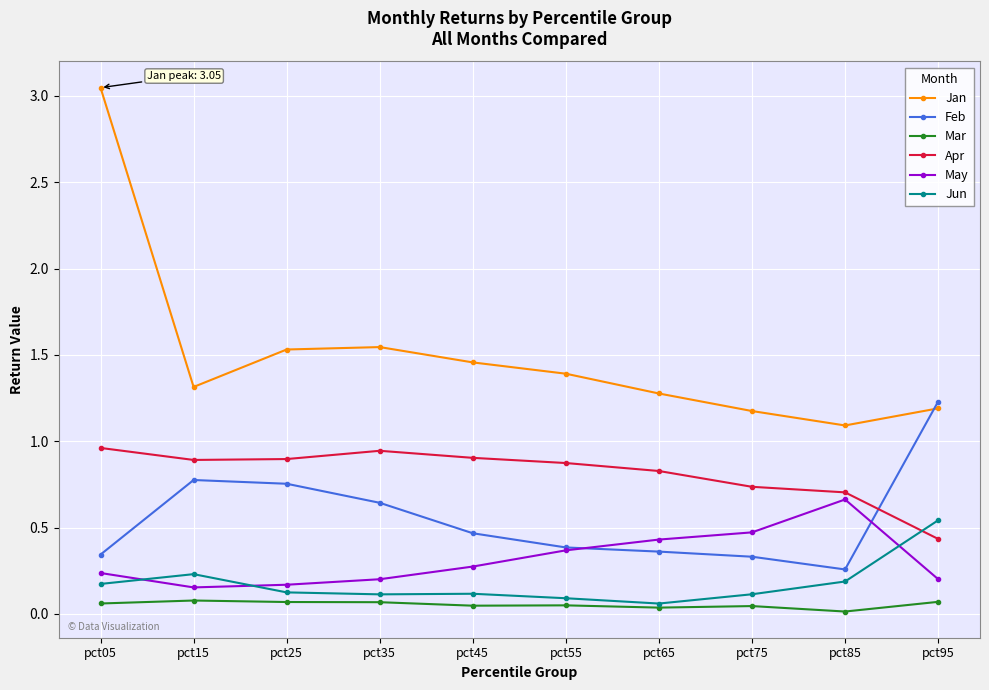

Which series changed the most between pct55 and pct95?

Feb